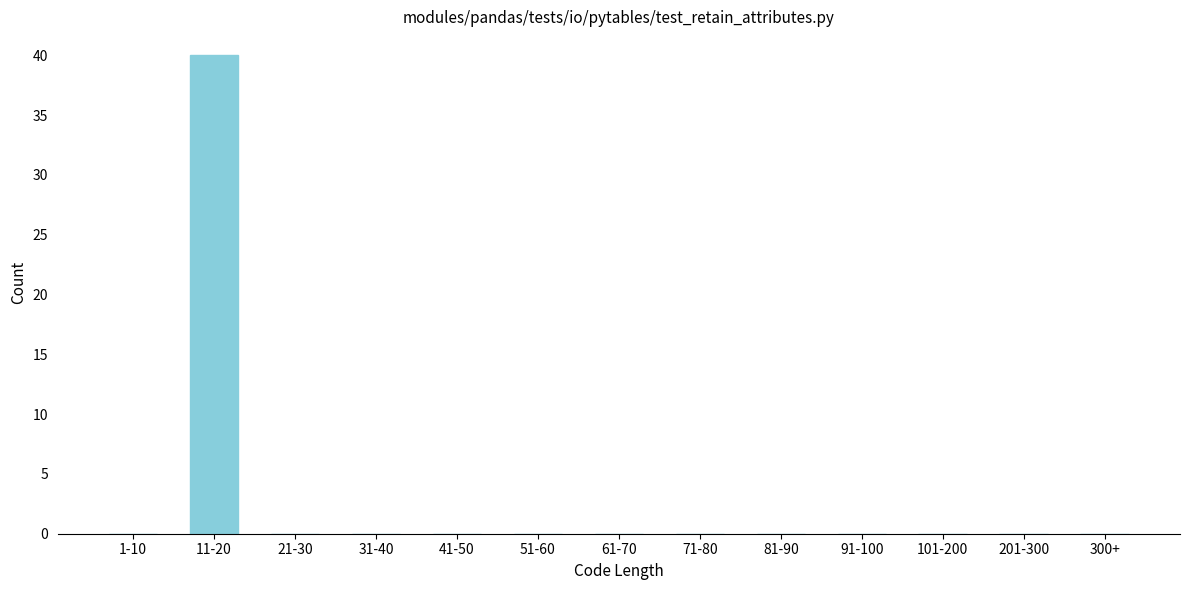

Reading left to right, transcribe all the data shown in this chart.

1-10=0	11-20=40	21-30=0	31-40=0	41-50=0	51-60=0	61-70=0	71-80=0	81-90=0	91-100=0	101-200=0	201-300=0	300+=0